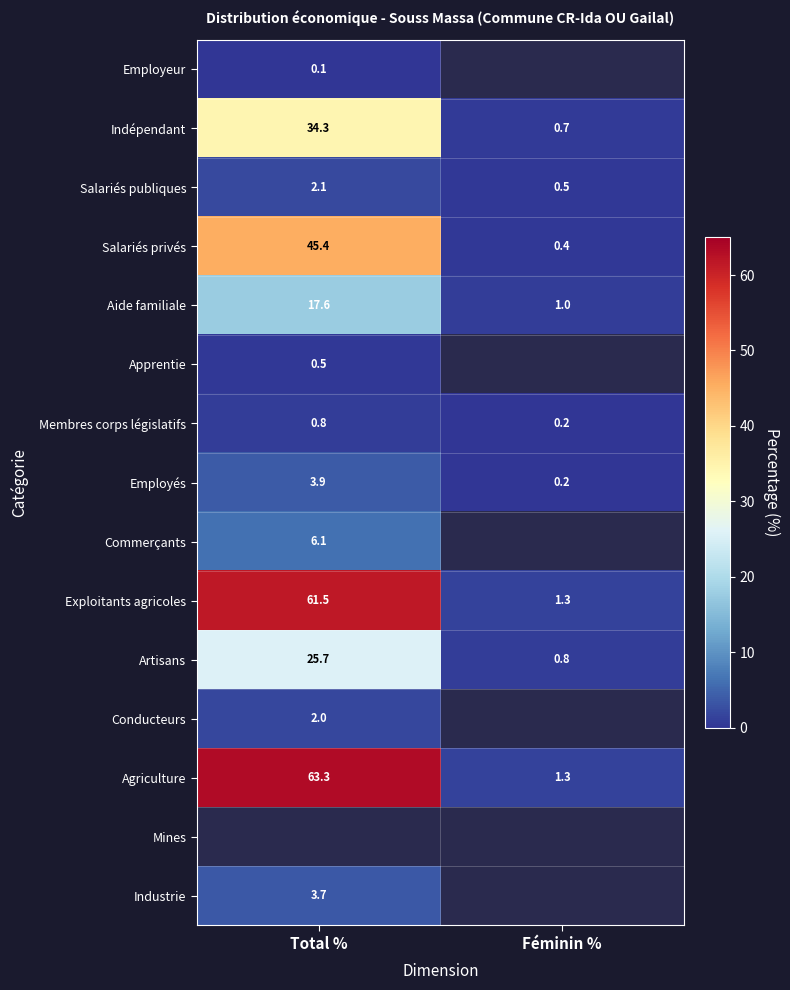

How many data points in Artisans are less than 25?

1